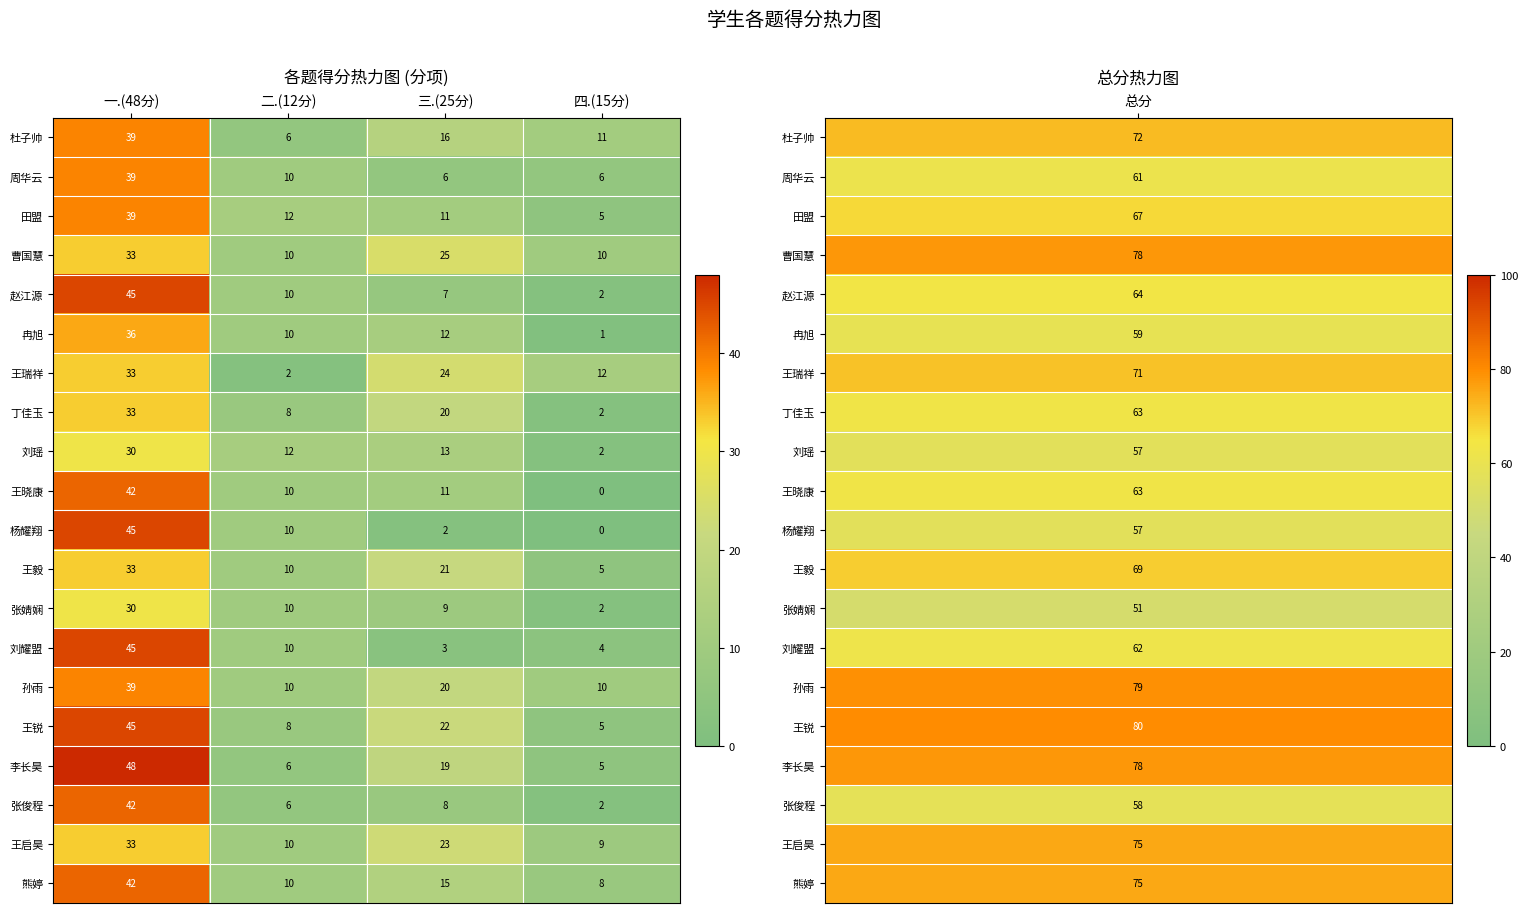

How many 孙雨 values are between 10 and 39?

4